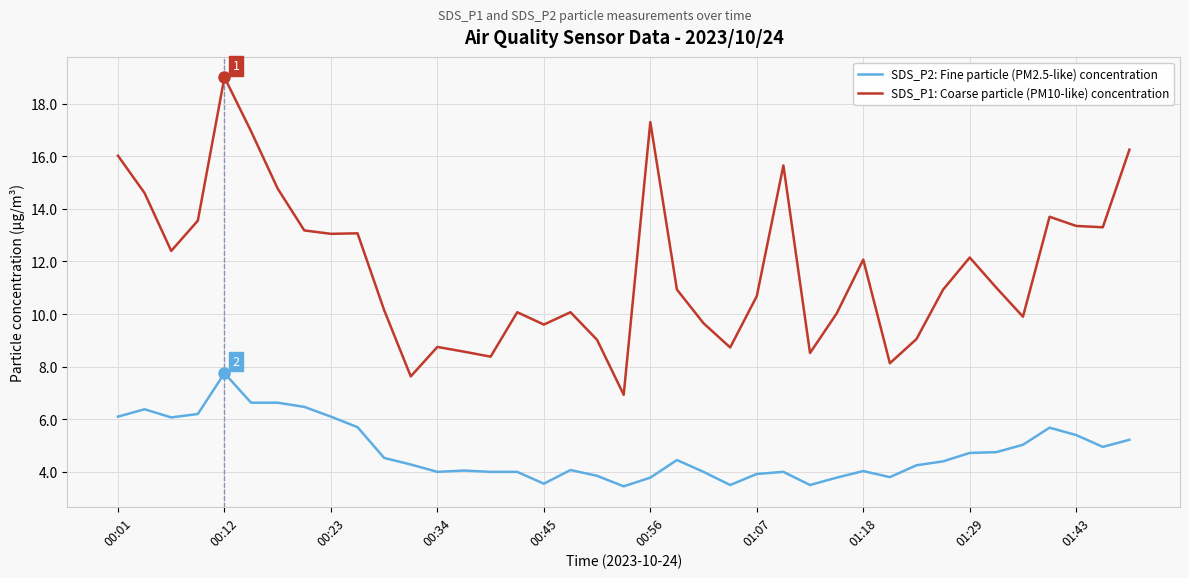

Which series has the widest spread of values?

SDS_P1: Coarse particle (PM10-like) concentration